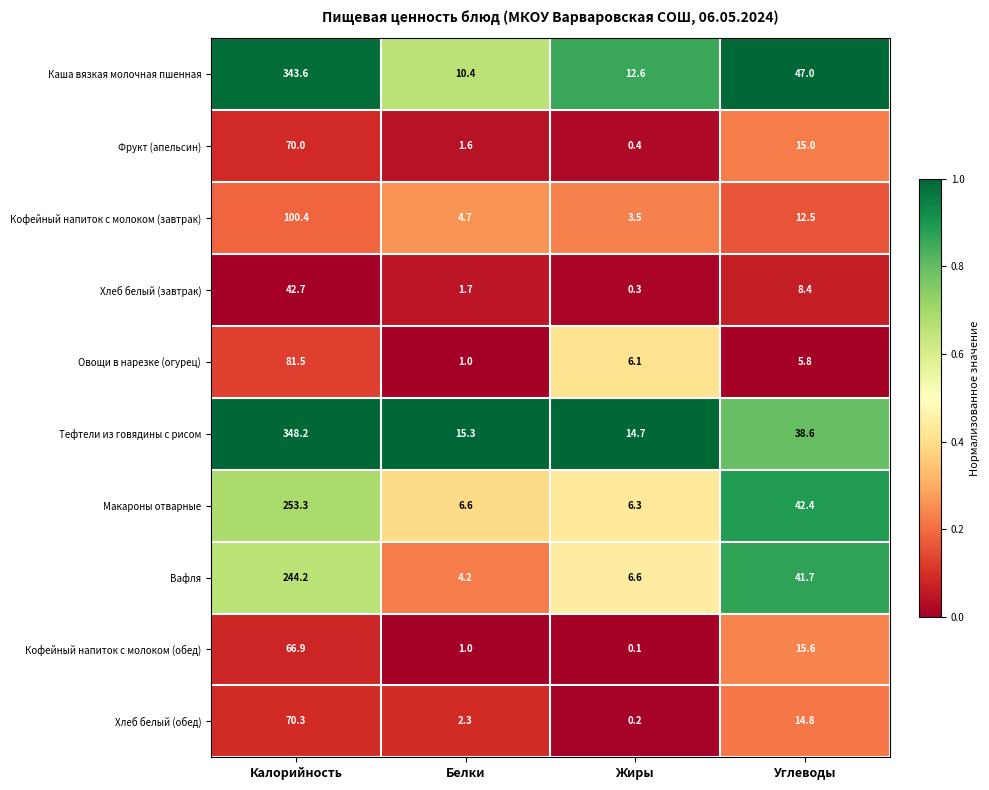

Where is Овощи в нарезке (огурец) nearest to the value 41?

Жиры